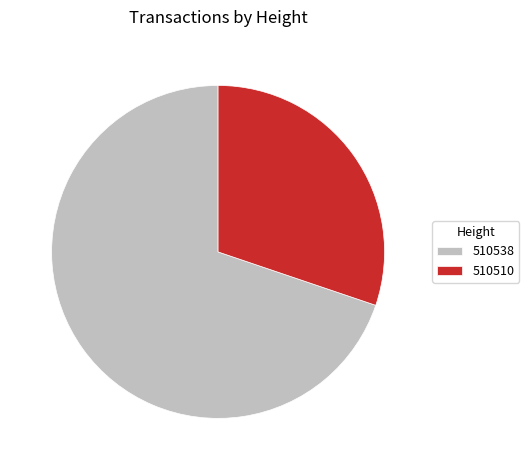

Which slice is the largest?

510538